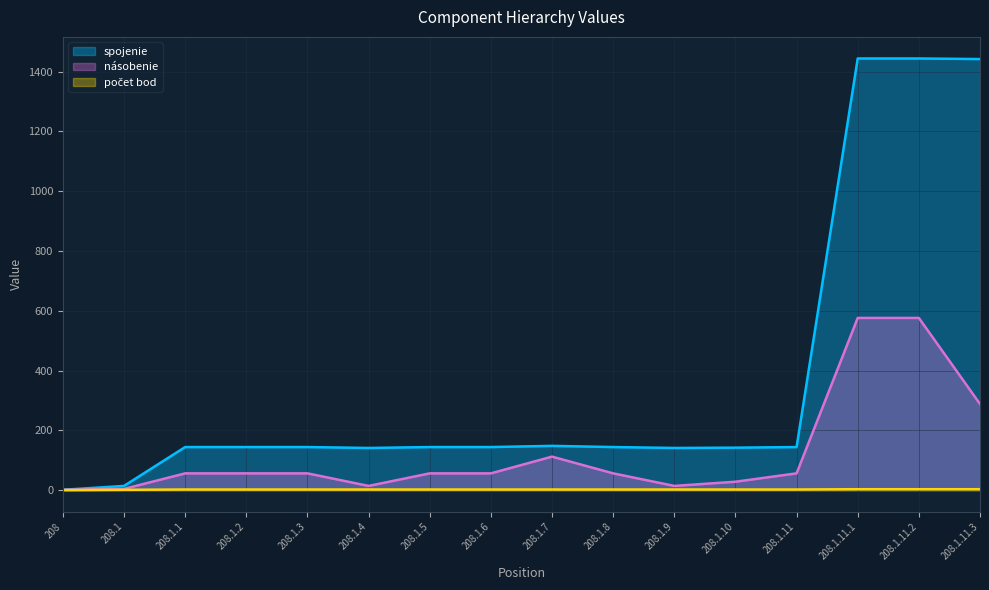

True or false: počet bod and spojenie cross at least once.

False